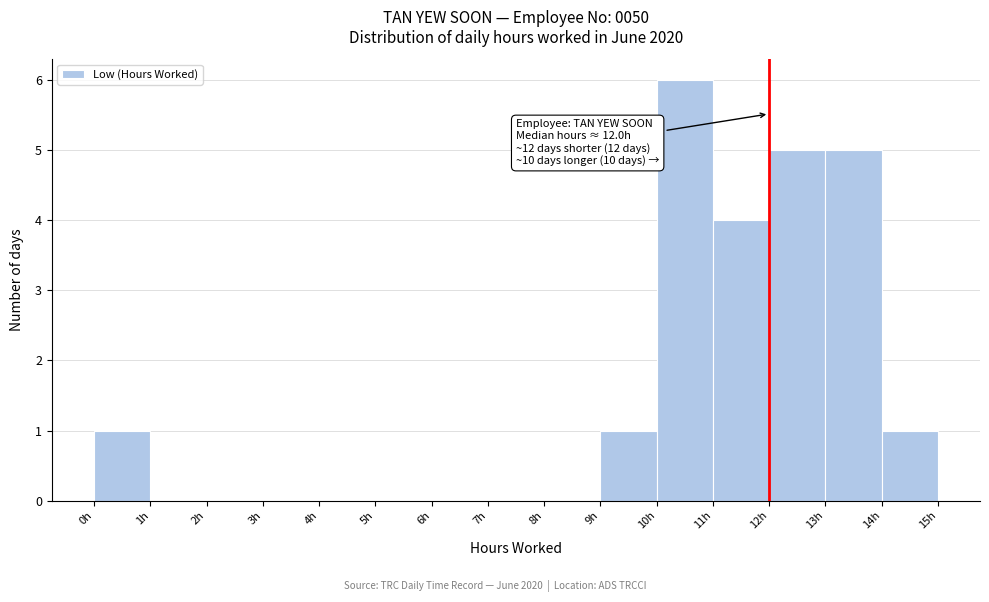

Which range on the x-axis has the tallest bar?

10 to 11